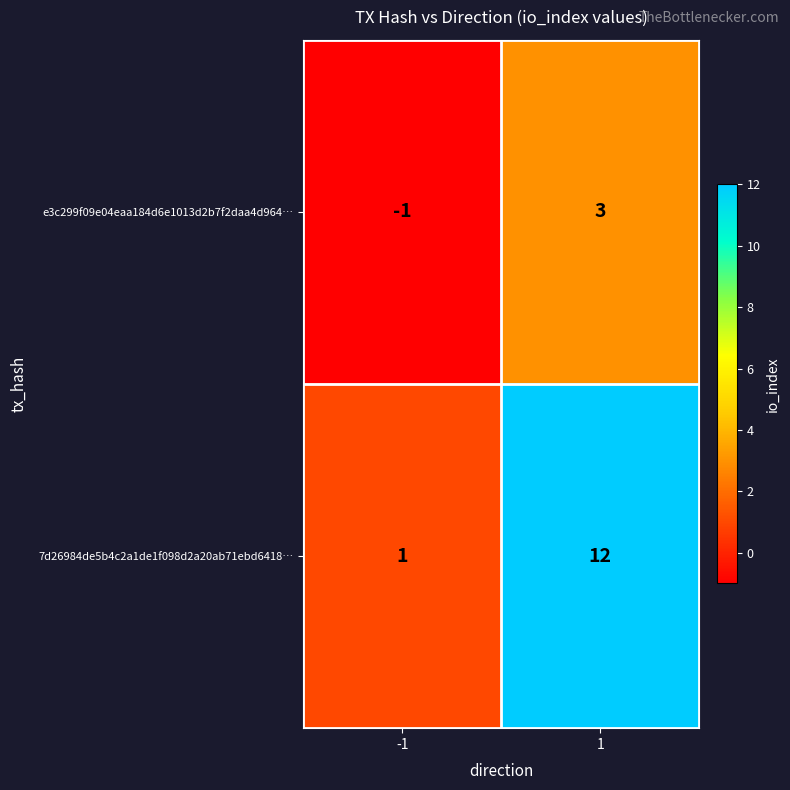

What is the difference between the 7d26984de5b4c2a1de1f098d2a20ab71ebd6418… values at 1 and -1?

11